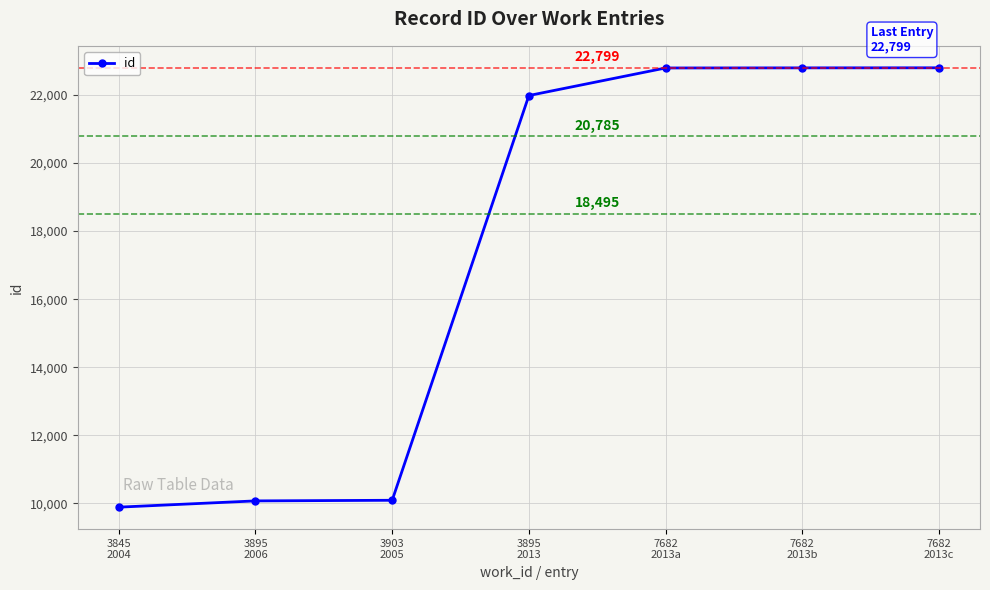

What is the sum of the values at 7682
2013a and 7682
2013c?

45593